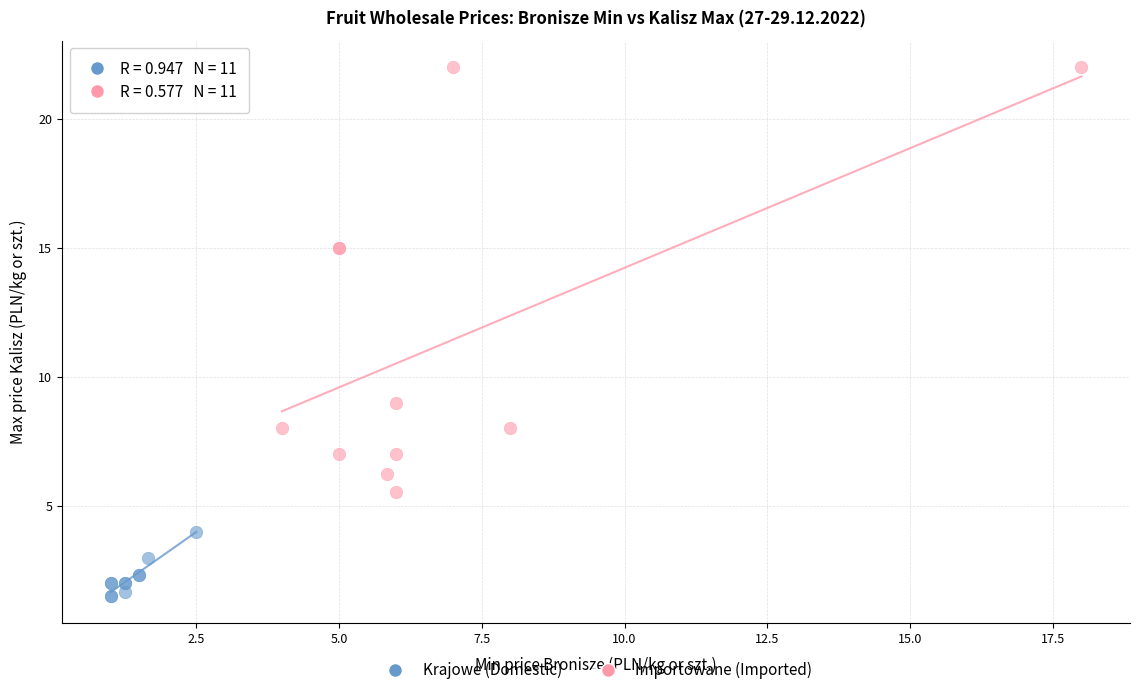

Which series contains the highest Y value?

Importowane (Imported)